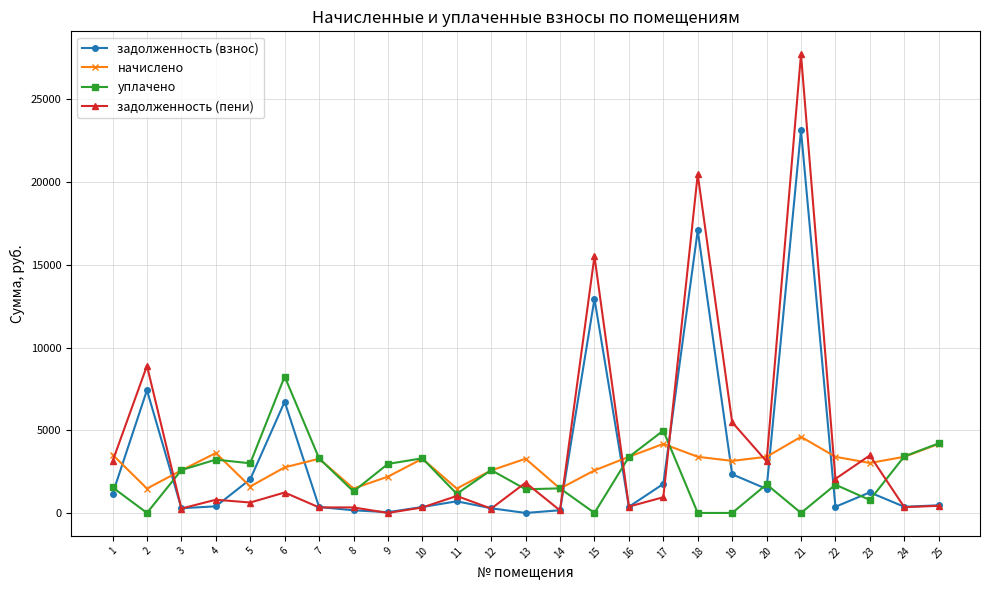

Which series has the widest spread of values?

задолженность (пени)